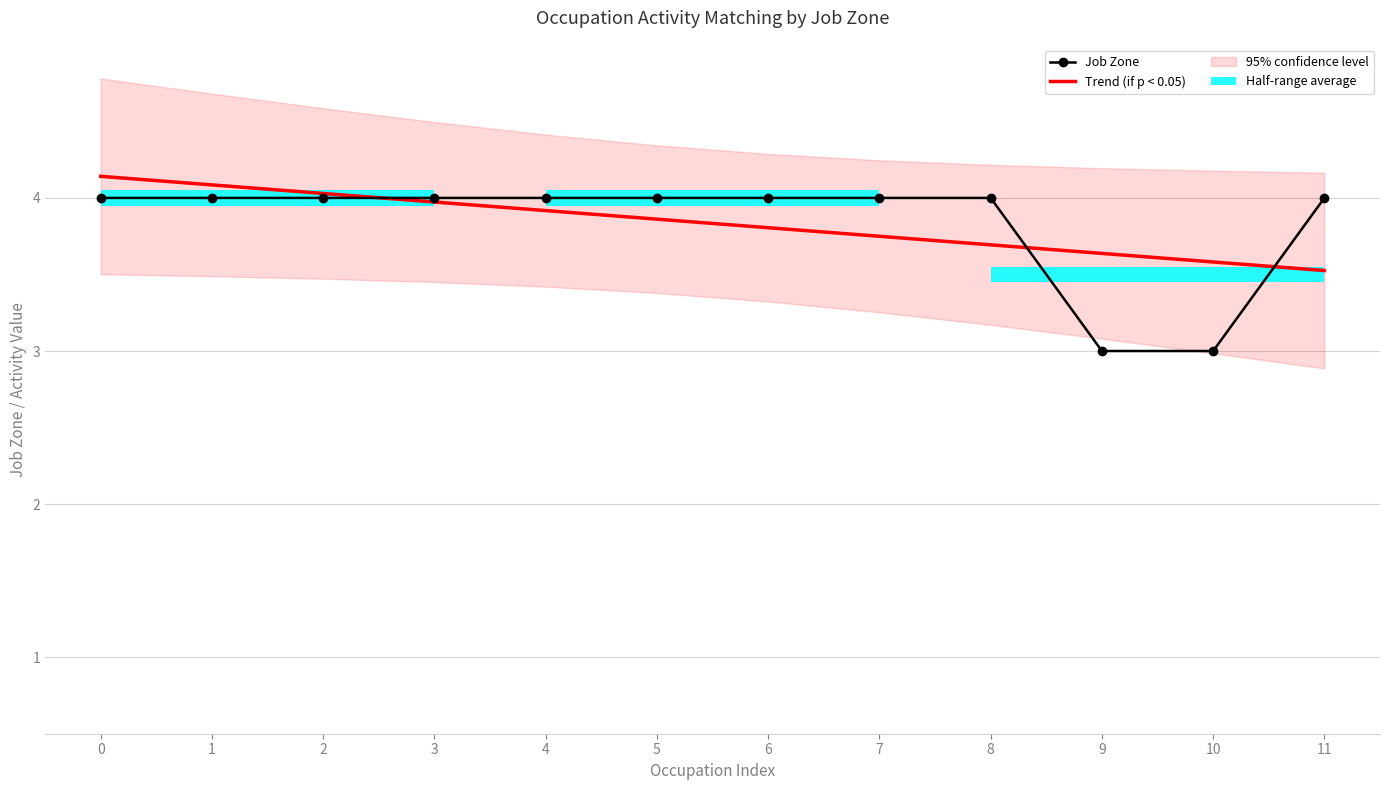

What is the average value of the Trend (if p < 0.05) series?

3.8